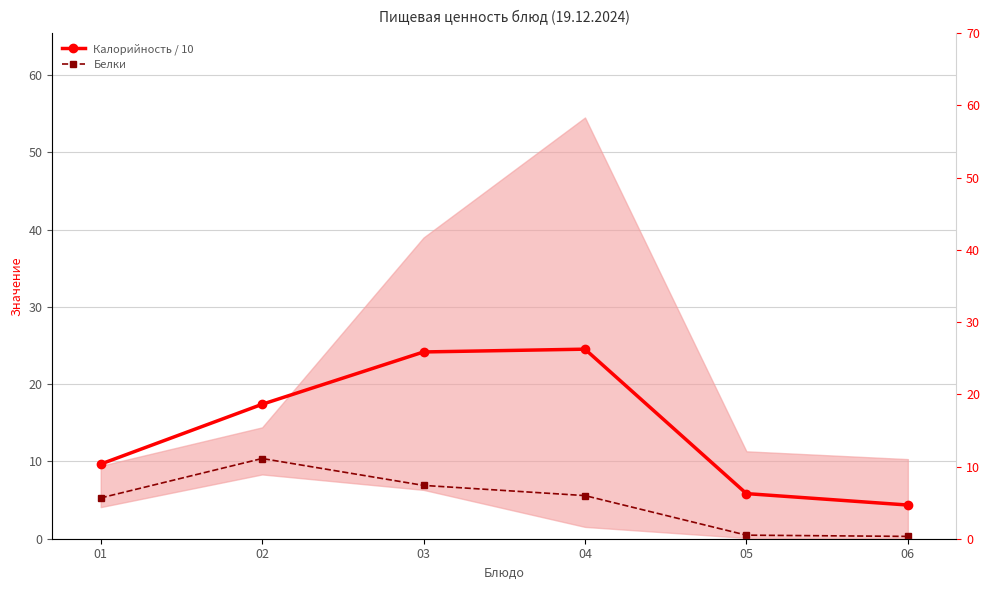

At which category is the sum across all series the highest?

03